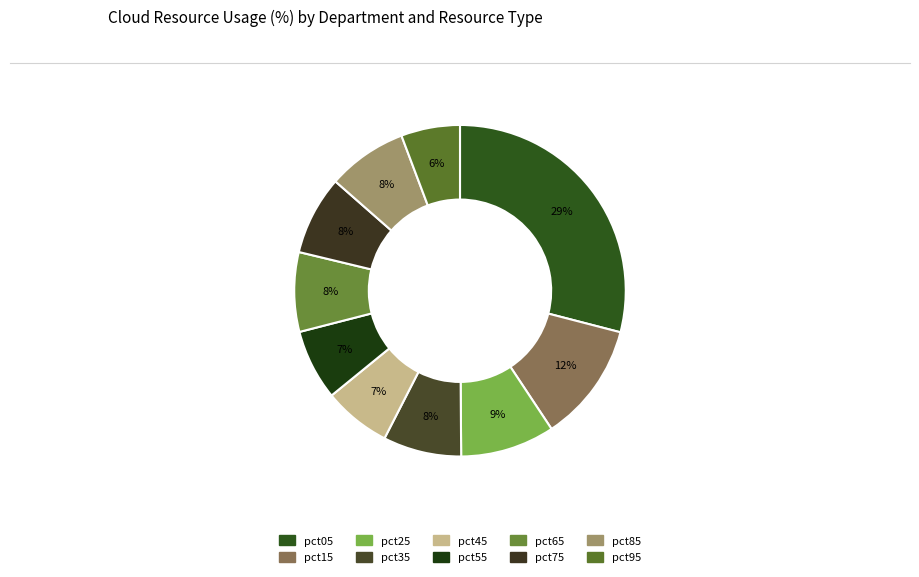

What percentage is NOT represented by pct55?

93.1%